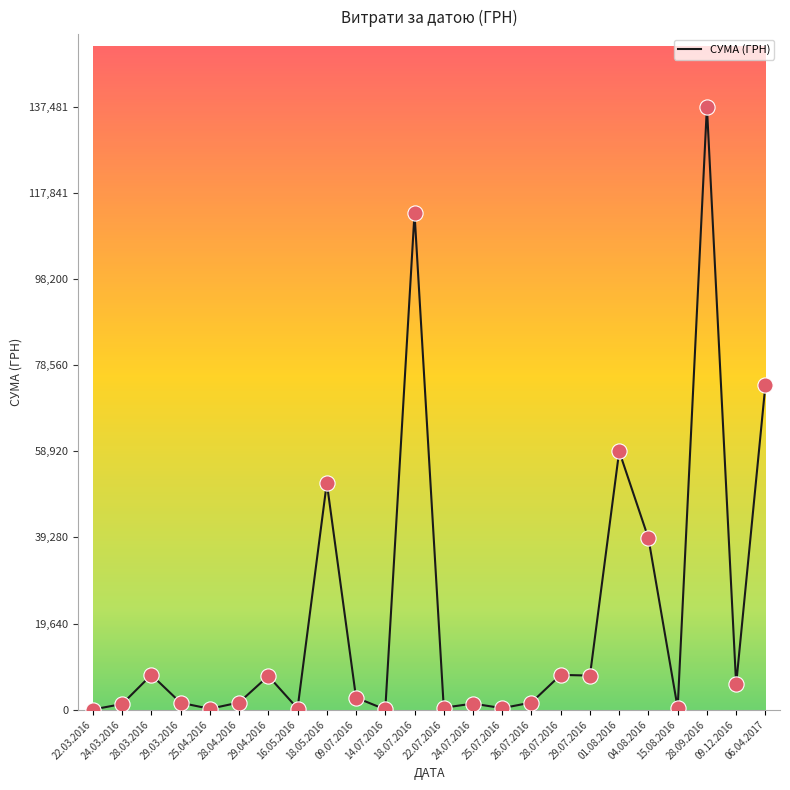

What is the change in value from 24.03.2016 to 25.07.2016?

-948.3